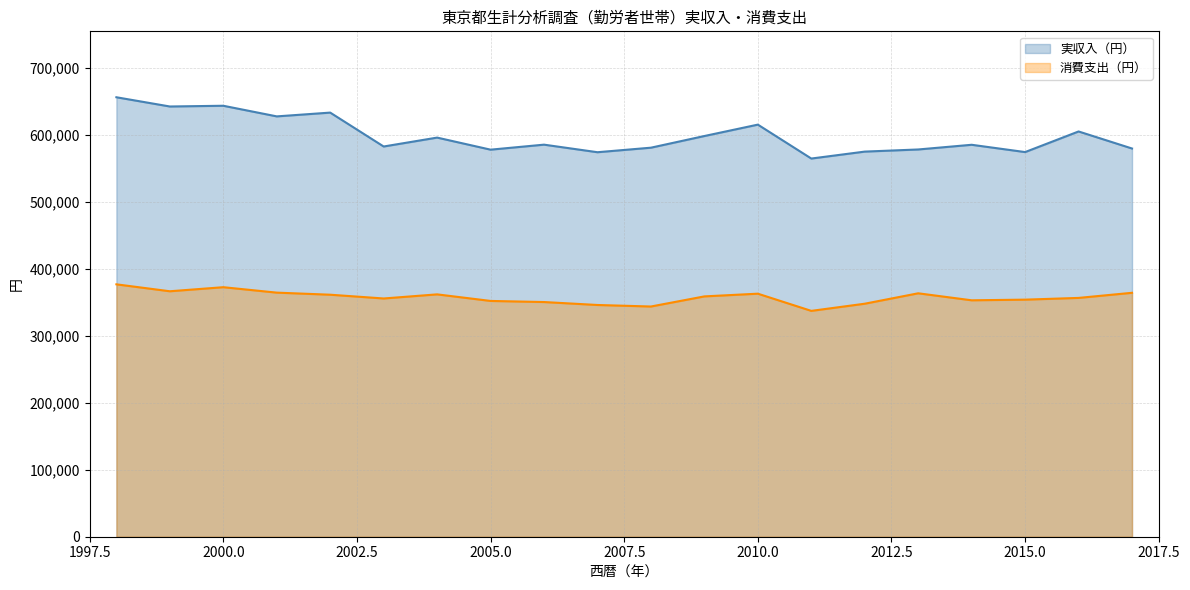

The value of 実収入（円） at 2005.0 is 578340. True or false?

True